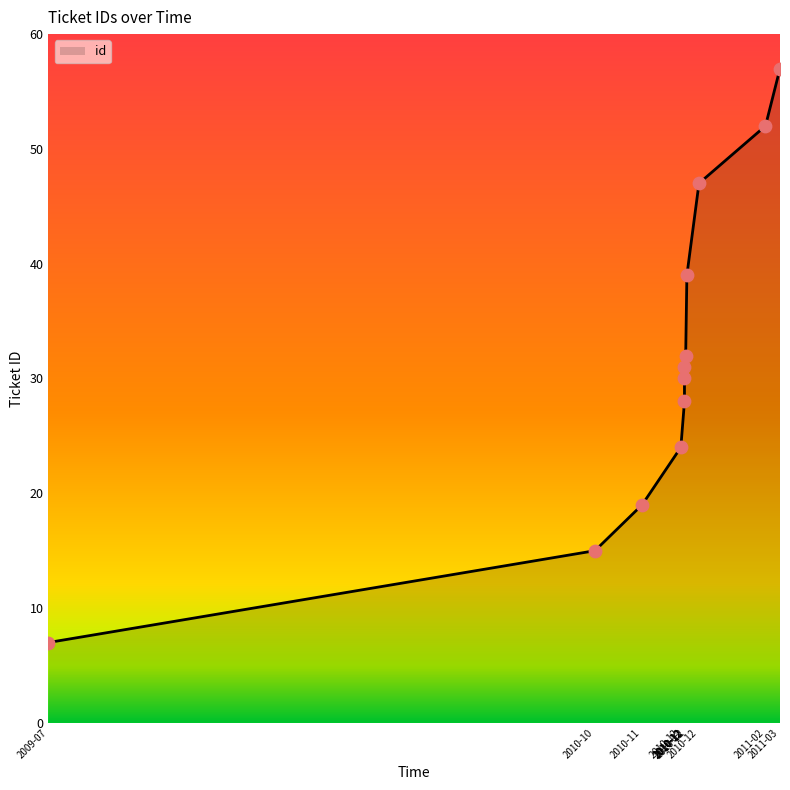

What is the change in value from 2010-12 to 2011-02?

+0.2